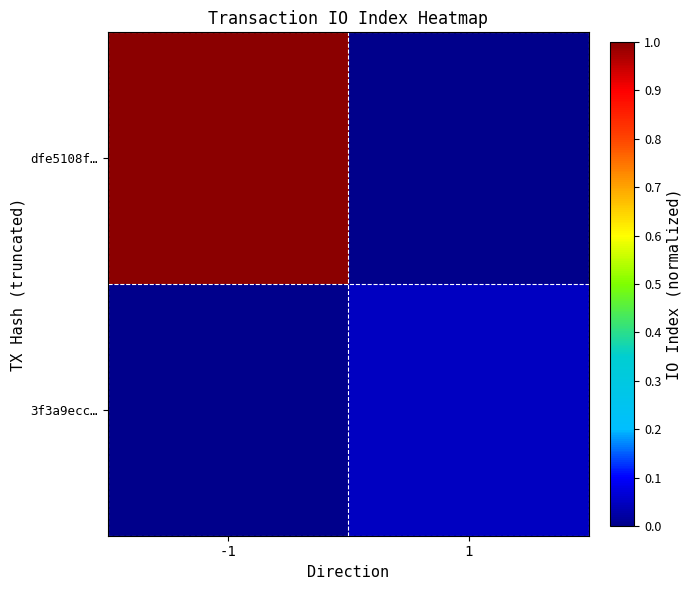

Which series has the largest total across all categories?

dfe5108f…